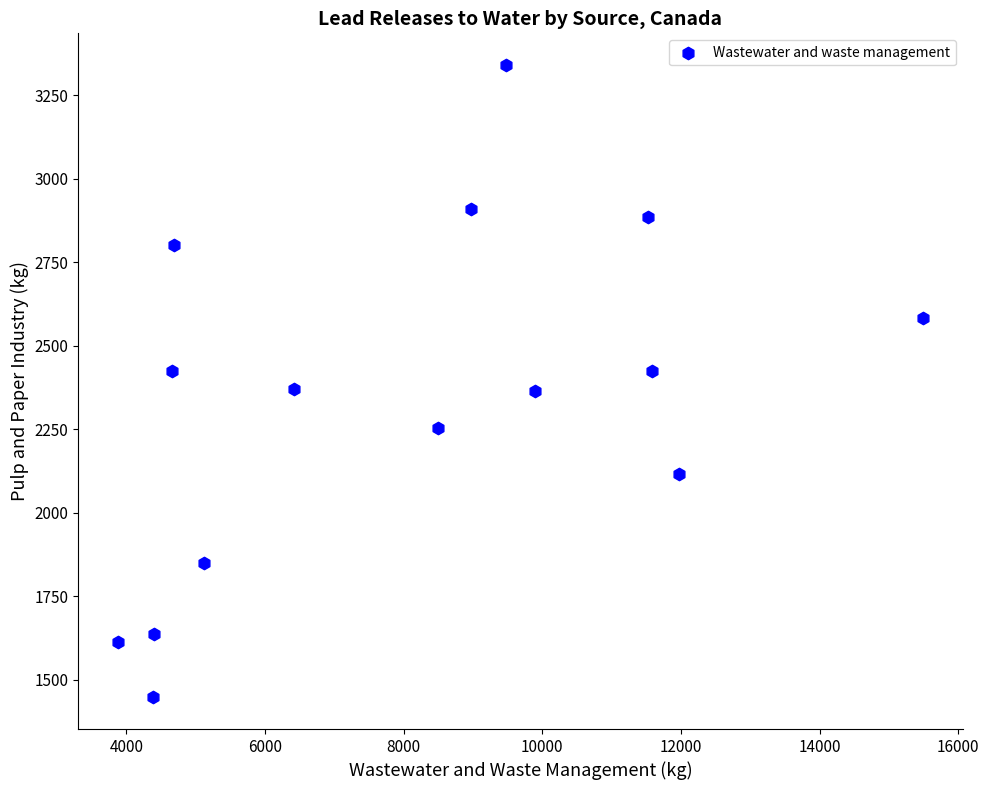

What is the range of X values (max minus min)?

11606.0